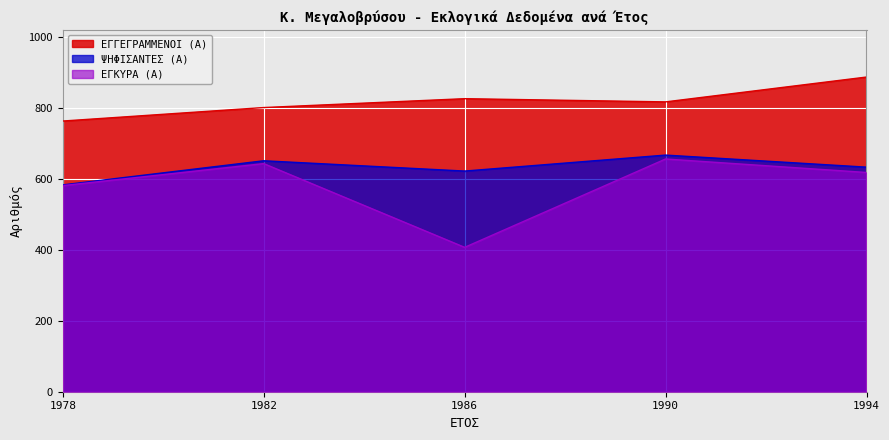

What is the minimum value shown in the chart?

407